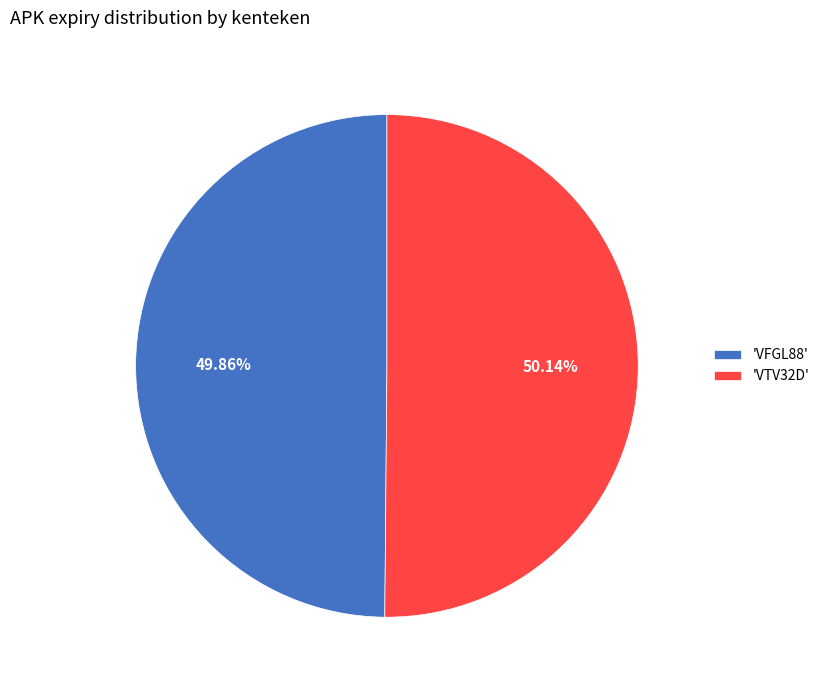

Is there any slice that represents more than half of the pie?

Yes